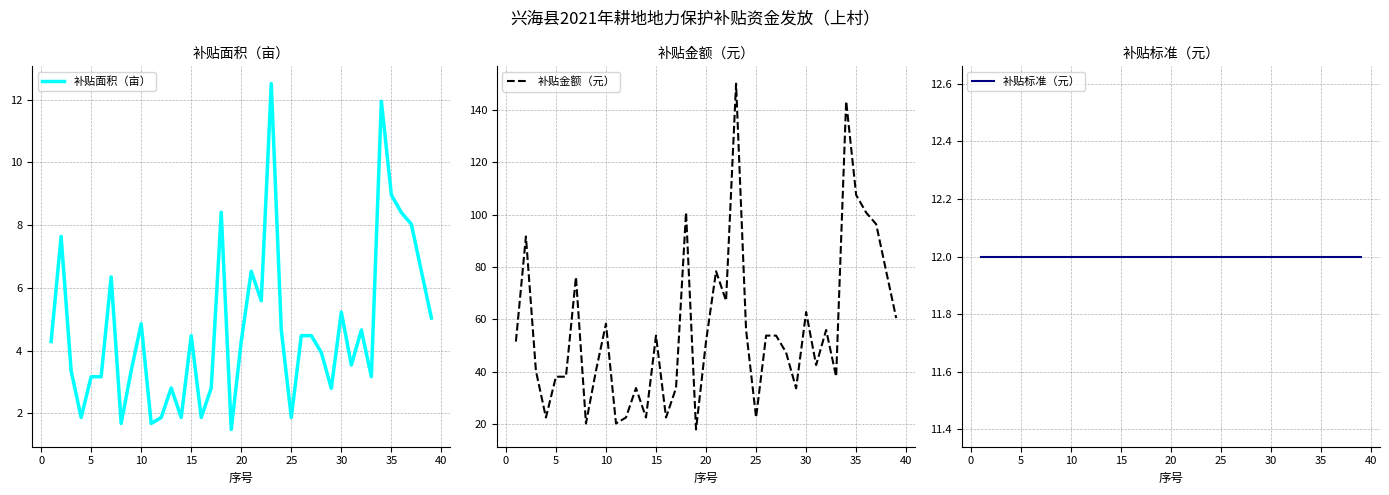

How many intersections are there between 补贴面积（亩） and 补贴标准（元）?

2